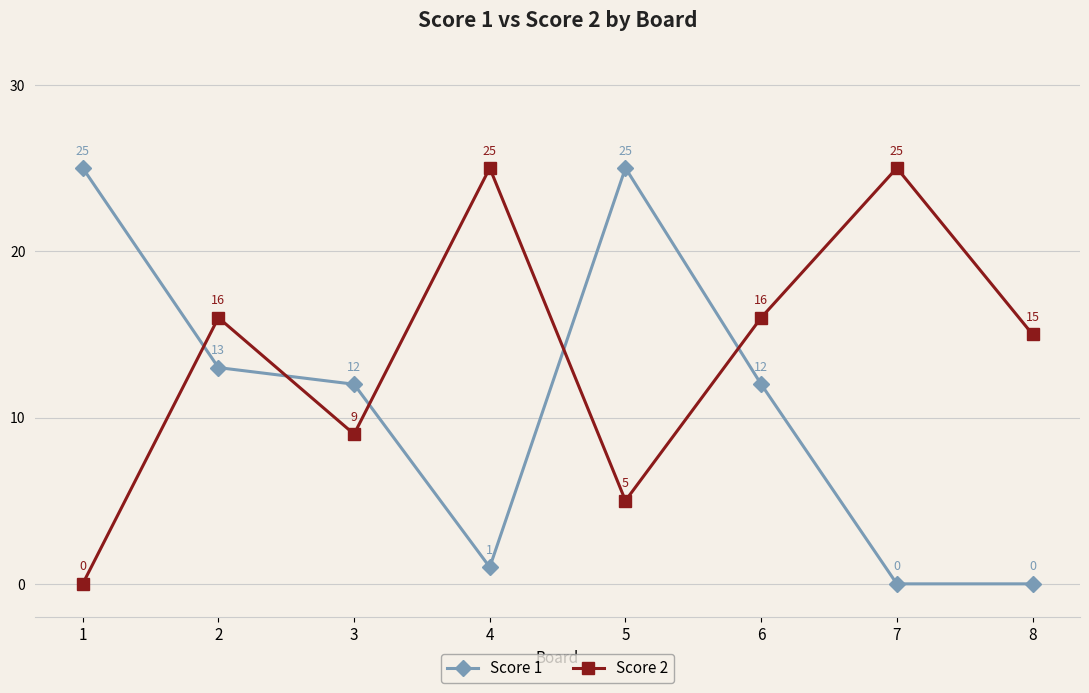

What is the maximum value for Score 1?

25